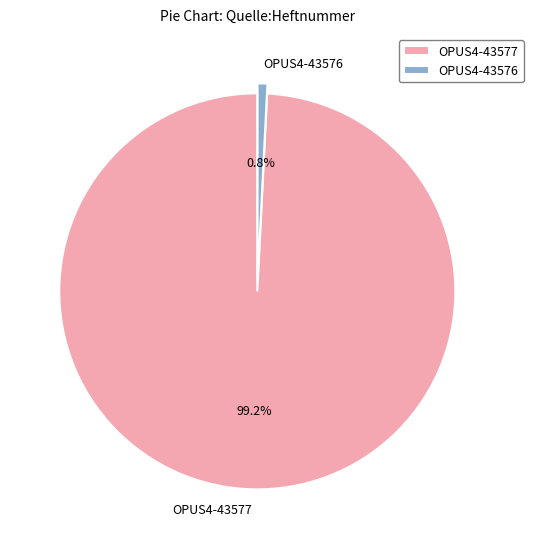

Count the number of slices in the pie.

2